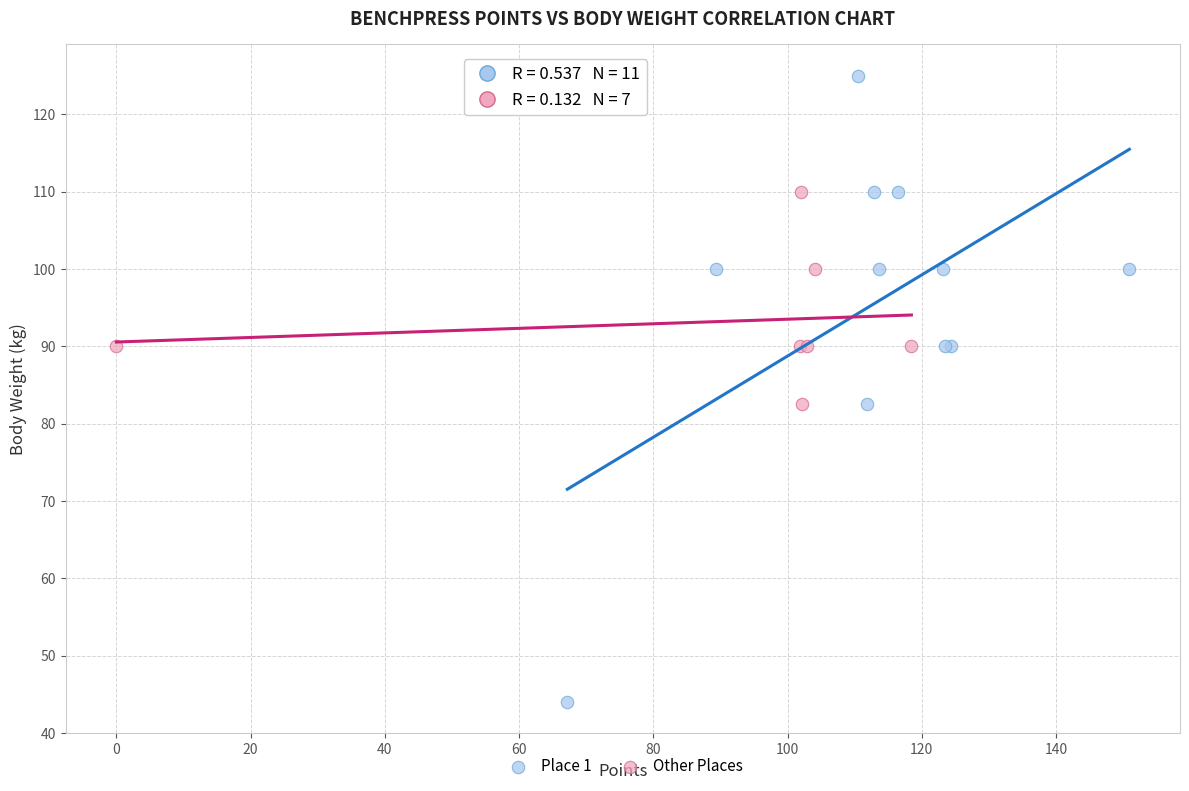

Which series has the largest Y range (max minus min)?

Place 1